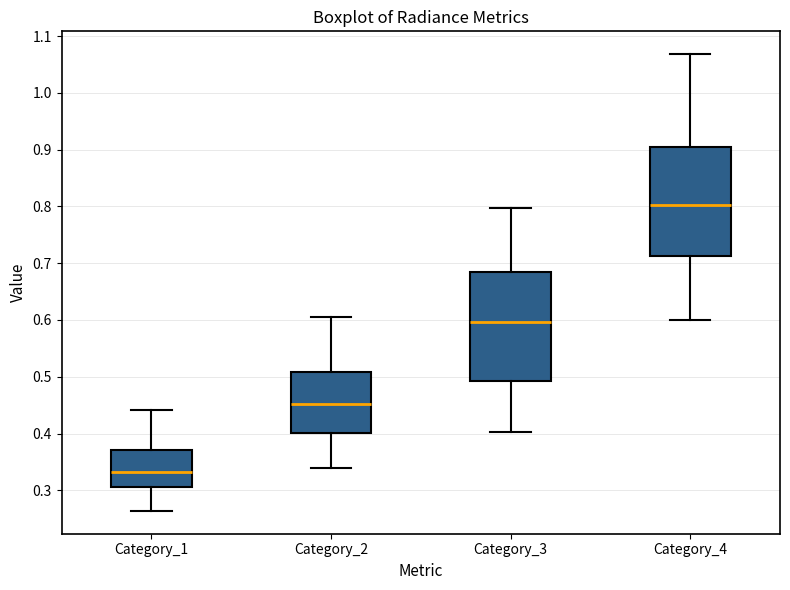

Where does the median line of the box for Category_1 sit on the y-axis? The values are not printed on the chart, so give them approximately, as read against the axis.

0.33